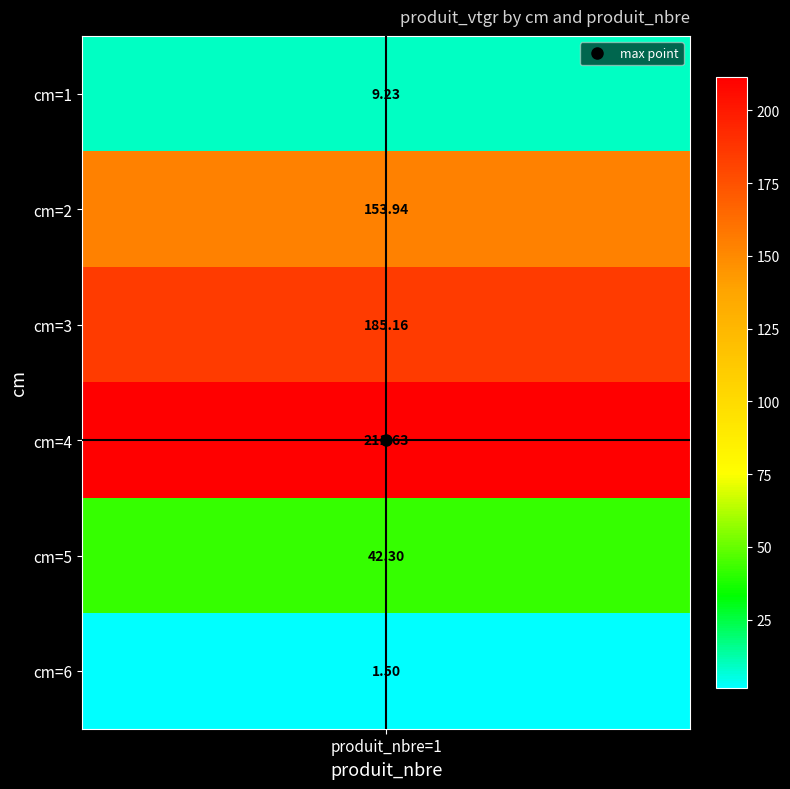

Count the number of values greater than 153.

3